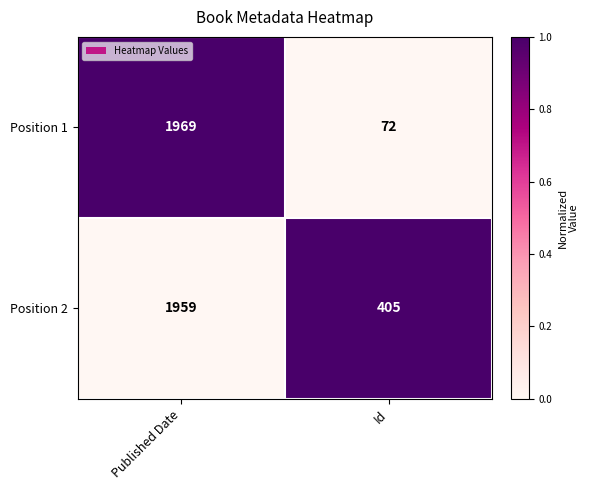

How many categories are shown in the chart?

2